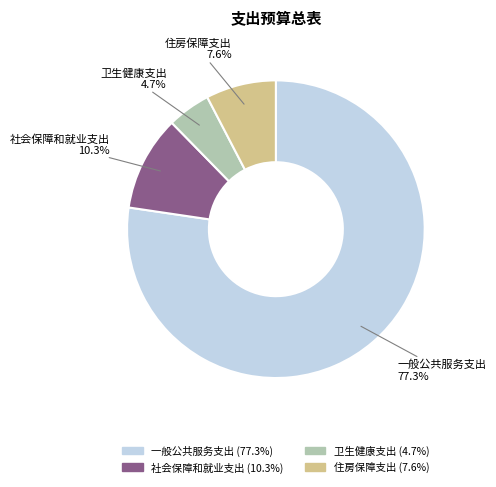

Which category has the smallest portion of the pie?

卫生健康支出